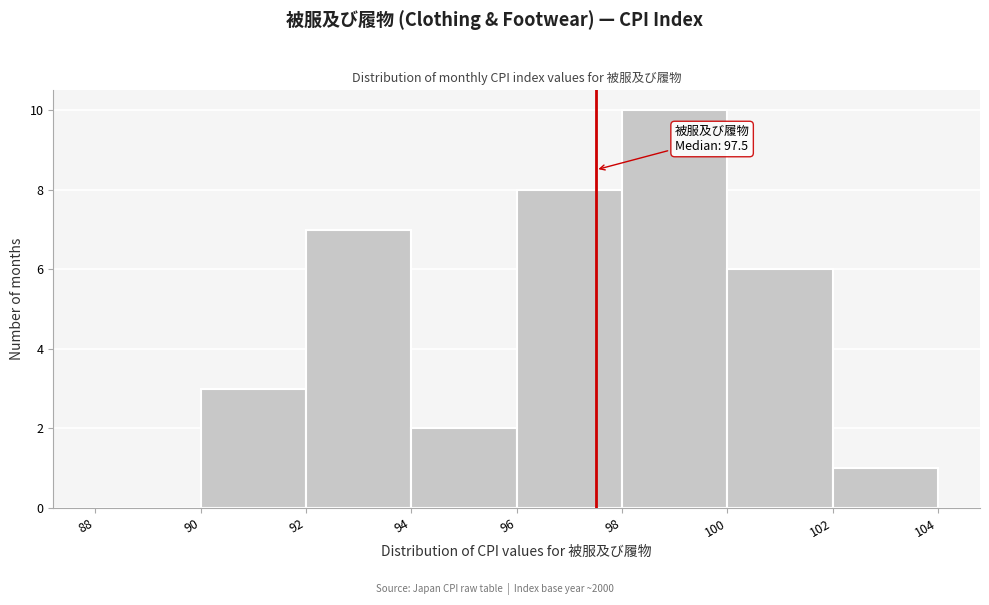

Over which range of the x-axis is the bar tallest?

98 to 100